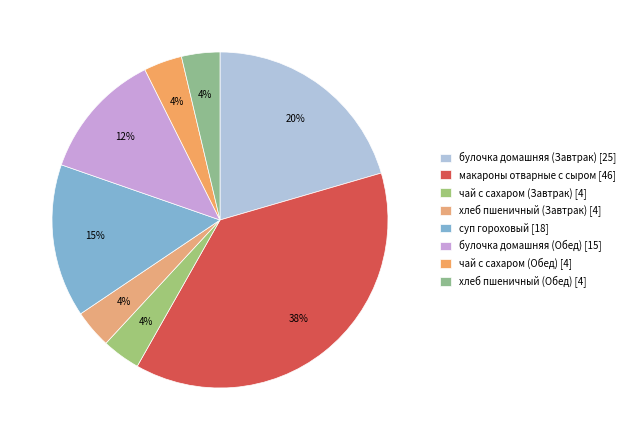

Between булочка домашняя (Обед) and чай с сахаром (Завтрак), which is larger?

булочка домашняя (Обед)